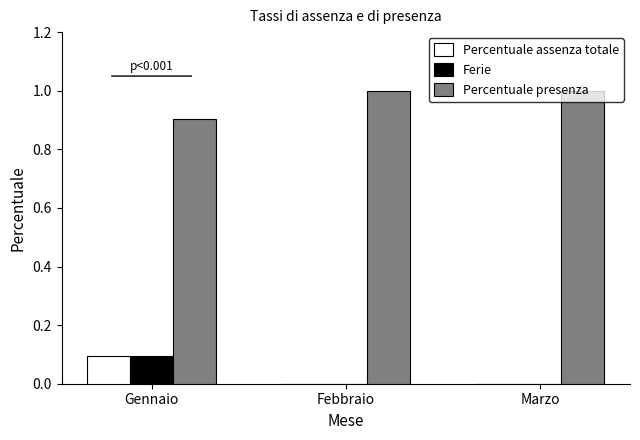

At which category is the sum across all series the highest?

Gennaio